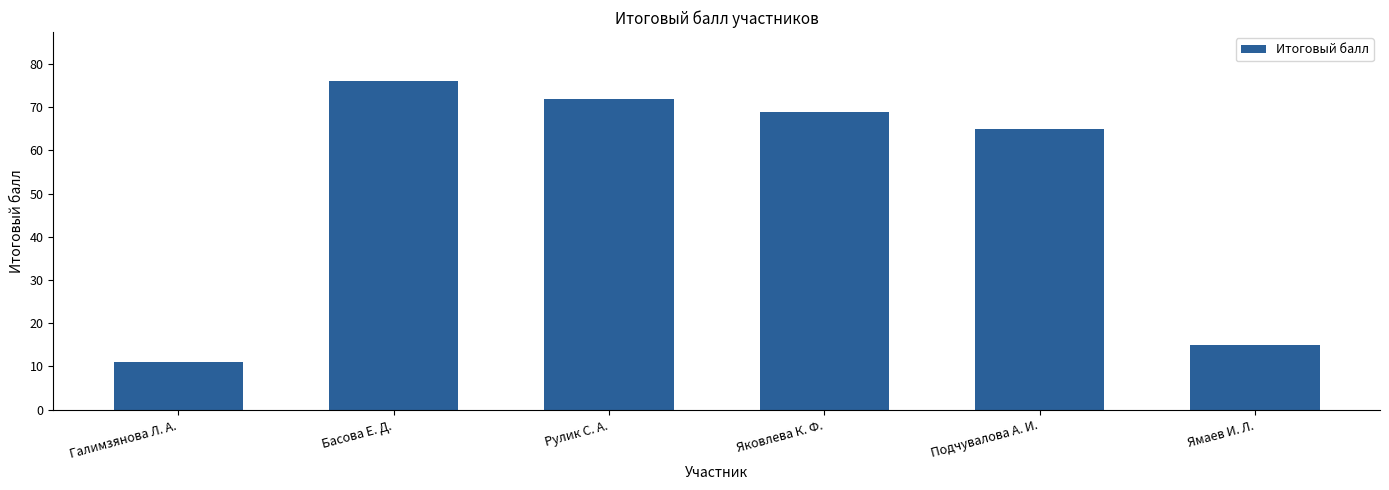

Reading left to right, extract all data points from this chart.

11	76	72	69	65	15